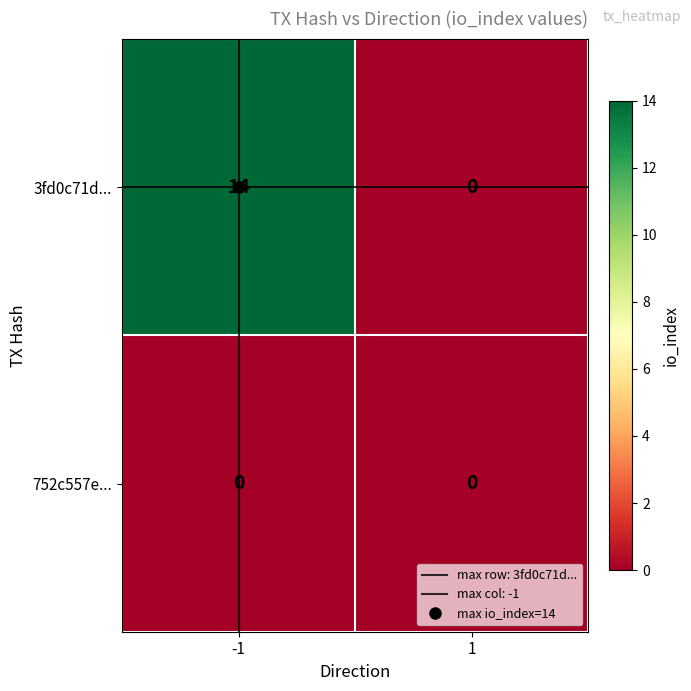

Which series has the largest range (max minus min)?

3fd0c71d...